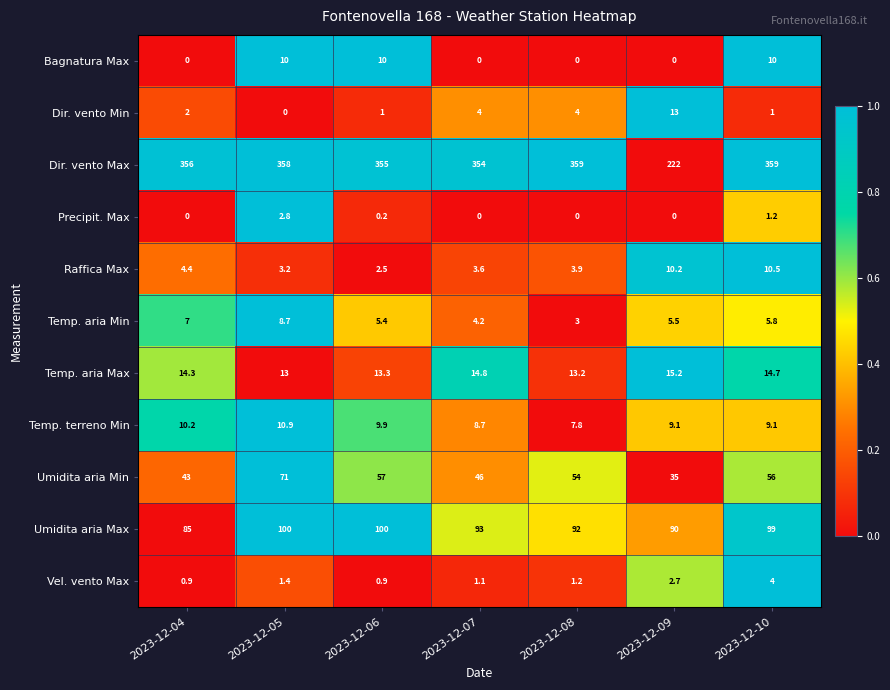

The value of Bagnatura Max at 2023-12-04 is 0.0. True or false?

True